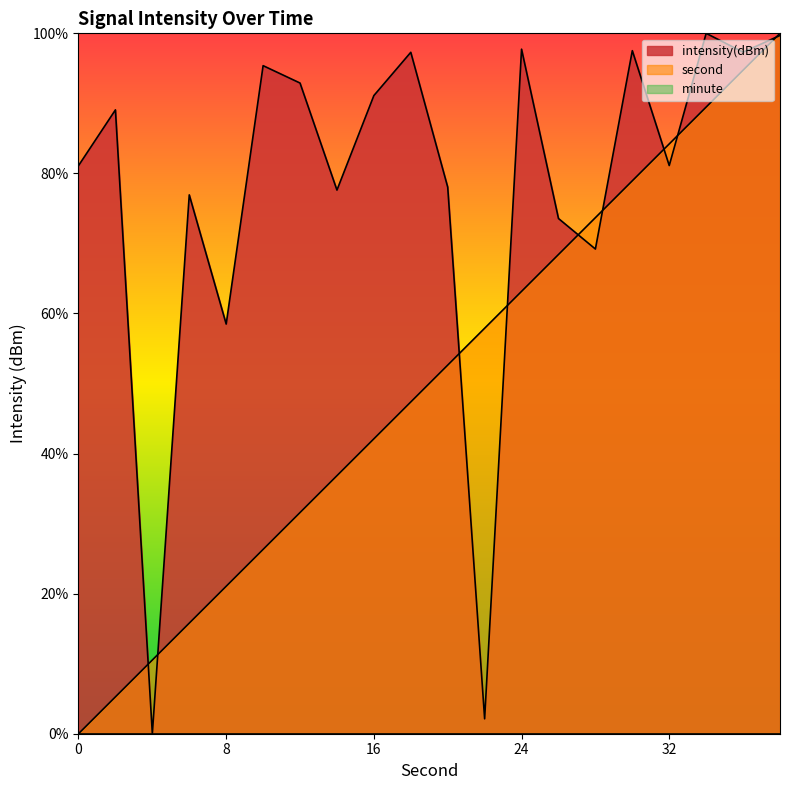

Which label corresponds to the smallest value in the chart?

4